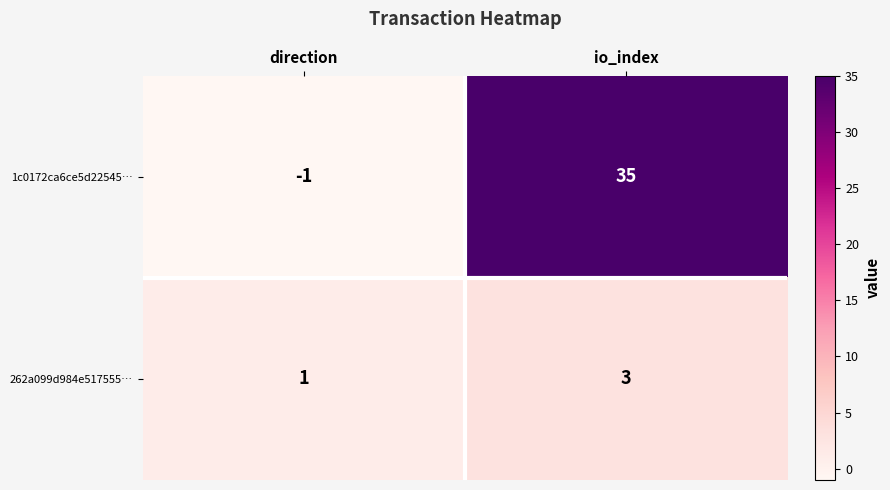

At which category does the chart reach its peak across all series?

io_index